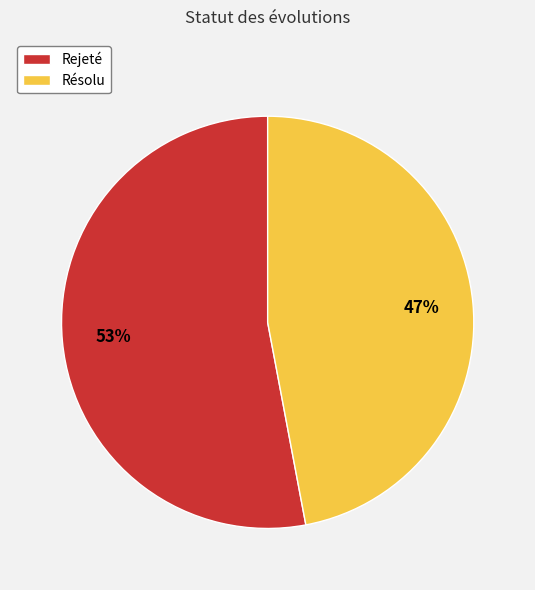

Which category has the smallest portion of the pie?

Résolu